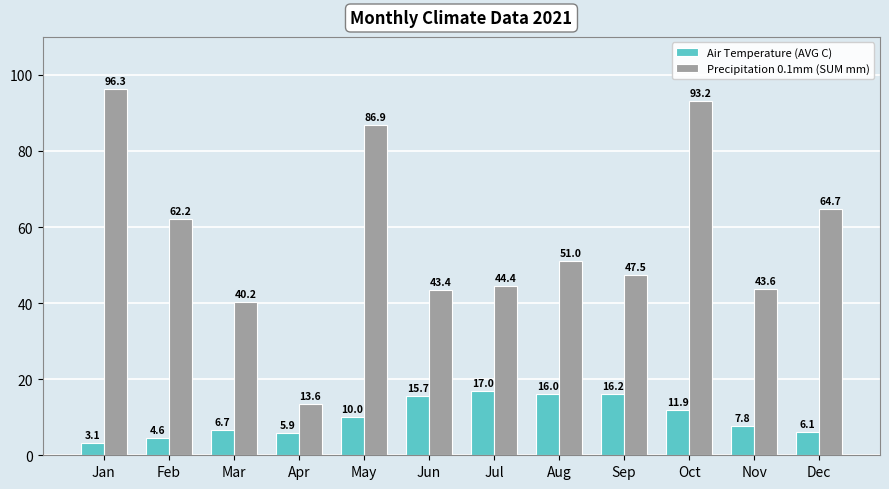

How many groups of bars are there?

12